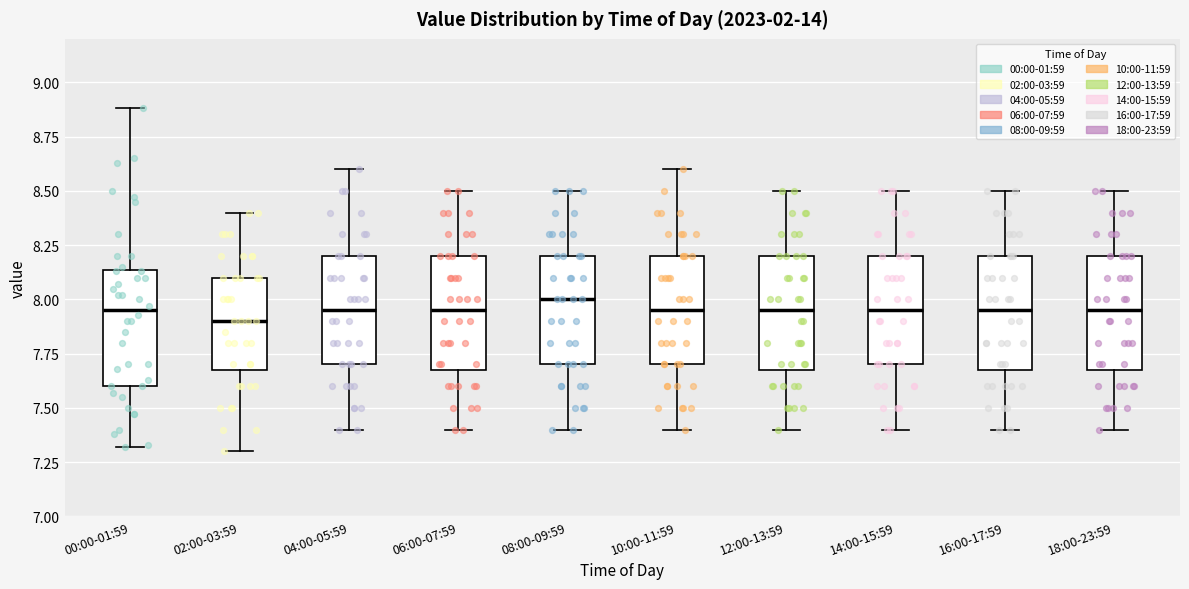

Where does the upper whisker of the box for 08:00-09:59 end on the y-axis? The values are not printed on the chart, so give them approximately, as read against the axis.

8.50